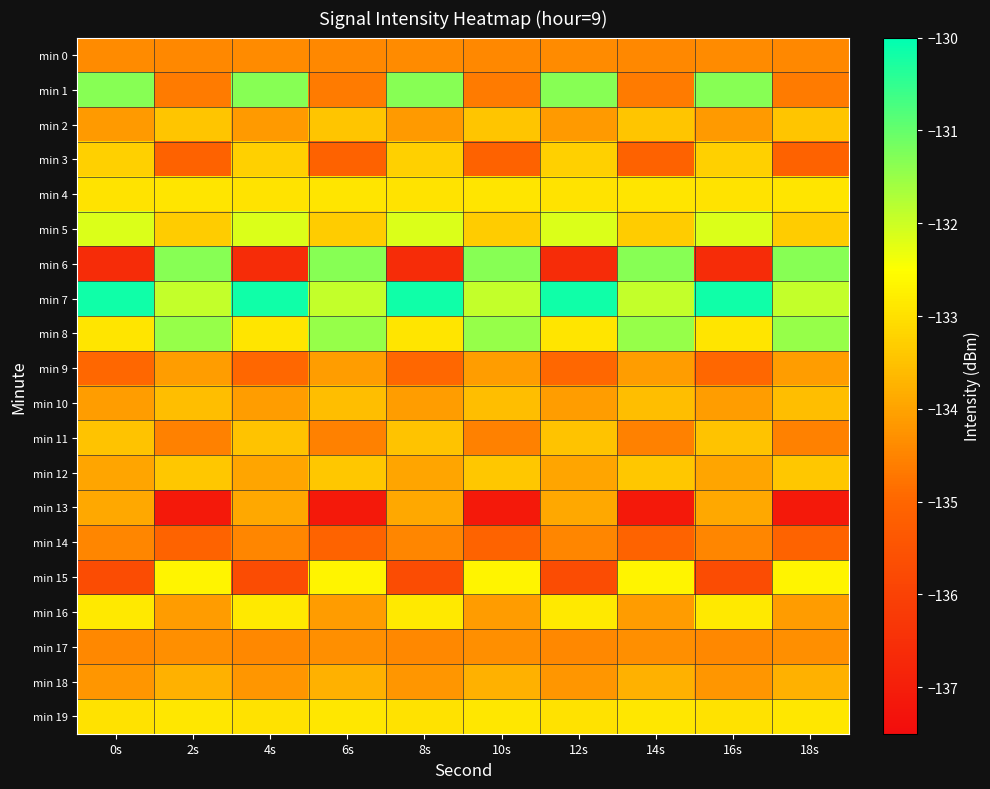

Reading right to left, list all the values displayed in this chart.

min 0: 18s=-134.4	16s=-134.4	14s=-134.4	12s=-134.4	10s=-134.4	8s=-134.4	6s=-134.4	4s=-134.4	2s=-134.4	0s=-134.4
min 1: 18s=-134.7	16s=-131.3	14s=-134.7	12s=-131.3	10s=-134.7	8s=-131.3	6s=-134.7	4s=-131.3	2s=-134.7	0s=-131.3
min 2: 18s=-133.4	16s=-134.1	14s=-133.4	12s=-134.1	10s=-133.4	8s=-134.1	6s=-133.4	4s=-134.1	2s=-133.4	0s=-134.1
min 3: 18s=-135.1	16s=-133.3	14s=-135.1	12s=-133.3	10s=-135.1	8s=-133.3	6s=-135.1	4s=-133.3	2s=-135.1	0s=-133.3
min 4: 18s=-132.9	16s=-132.9	14s=-132.9	12s=-132.9	10s=-132.9	8s=-132.9	6s=-132.9	4s=-132.9	2s=-132.9	0s=-132.9
min 5: 18s=-133.3	16s=-132.1	14s=-133.3	12s=-132.1	10s=-133.3	8s=-132.1	6s=-133.3	4s=-132.1	2s=-133.3	0s=-132.1
min 6: 18s=-131.3	16s=-136.6	14s=-131.3	12s=-136.6	10s=-131.3	8s=-136.6	6s=-131.3	4s=-136.6	2s=-131.3	0s=-136.6
min 7: 18s=-131.9	16s=-130.2	14s=-131.9	12s=-130.2	10s=-131.9	8s=-130.2	6s=-131.9	4s=-130.2	2s=-131.9	0s=-130.2
min 8: 18s=-131.5	16s=-132.9	14s=-131.5	12s=-132.9	10s=-131.5	8s=-132.9	6s=-131.5	4s=-132.9	2s=-131.5	0s=-132.9
min 9: 18s=-134.1	16s=-135.0	14s=-134.1	12s=-135.0	10s=-134.1	8s=-135.0	6s=-134.1	4s=-135.0	2s=-134.1	0s=-135.0
min 10: 18s=-133.6	16s=-134.1	14s=-133.6	12s=-134.1	10s=-133.6	8s=-134.1	6s=-133.6	4s=-134.1	2s=-133.6	0s=-134.1
min 11: 18s=-134.5	16s=-133.5	14s=-134.5	12s=-133.5	10s=-134.5	8s=-133.5	6s=-134.5	4s=-133.5	2s=-134.5	0s=-133.5
min 12: 18s=-133.4	16s=-134.0	14s=-133.4	12s=-134.0	10s=-133.4	8s=-134.0	6s=-133.4	4s=-134.0	2s=-133.4	0s=-134.0
min 13: 18s=-137.1	16s=-133.9	14s=-137.1	12s=-133.9	10s=-137.1	8s=-133.9	6s=-137.1	4s=-133.9	2s=-137.1	0s=-133.9
min 14: 18s=-135.0	16s=-134.5	14s=-135.0	12s=-134.5	10s=-135.0	8s=-134.5	6s=-135.0	4s=-134.5	2s=-135.0	0s=-134.5
min 15: 18s=-132.7	16s=-135.7	14s=-132.7	12s=-135.7	10s=-132.7	8s=-135.7	6s=-132.7	4s=-135.7	2s=-132.7	0s=-135.7
min 16: 18s=-134.1	16s=-132.9	14s=-134.1	12s=-132.9	10s=-134.1	8s=-132.9	6s=-134.1	4s=-132.9	2s=-134.1	0s=-132.9
min 17: 18s=-134.3	16s=-134.4	14s=-134.3	12s=-134.4	10s=-134.3	8s=-134.4	6s=-134.3	4s=-134.4	2s=-134.3	0s=-134.4
min 18: 18s=-133.8	16s=-134.2	14s=-133.8	12s=-134.2	10s=-133.8	8s=-134.2	6s=-133.8	4s=-134.2	2s=-133.8	0s=-134.2
min 19: 18s=-132.9	16s=-133.0	14s=-132.9	12s=-133.0	10s=-132.9	8s=-133.0	6s=-132.9	4s=-133.0	2s=-132.9	0s=-133.0